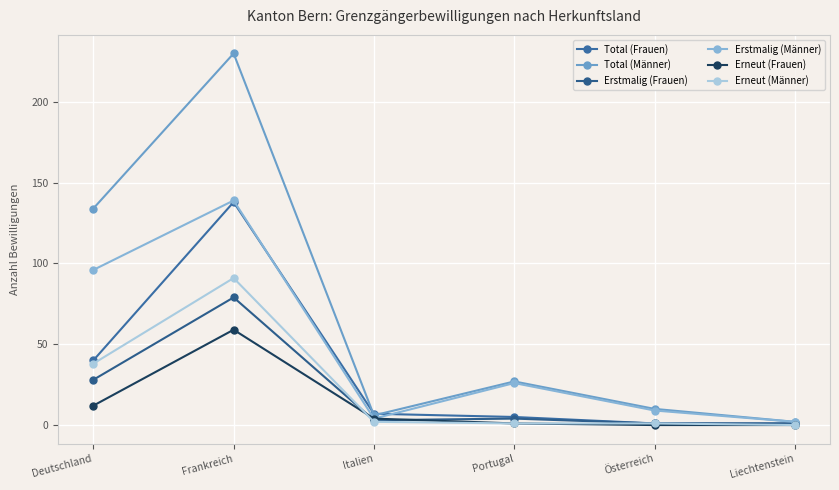

What is the difference between the second highest and second lowest values in the Erneut (Männer) series?

37